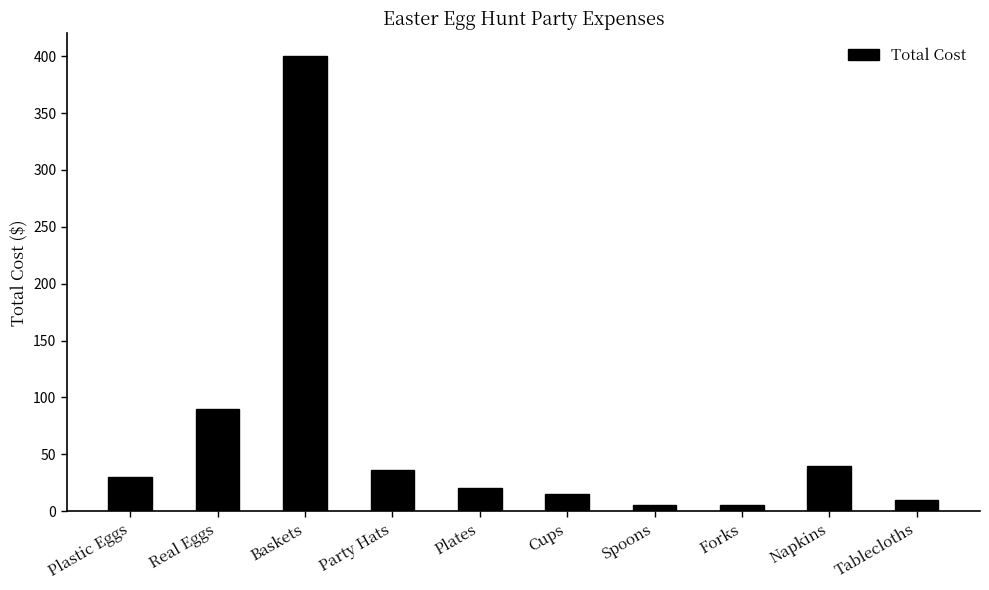

What is the label of the 5th bar from the left?

Plates